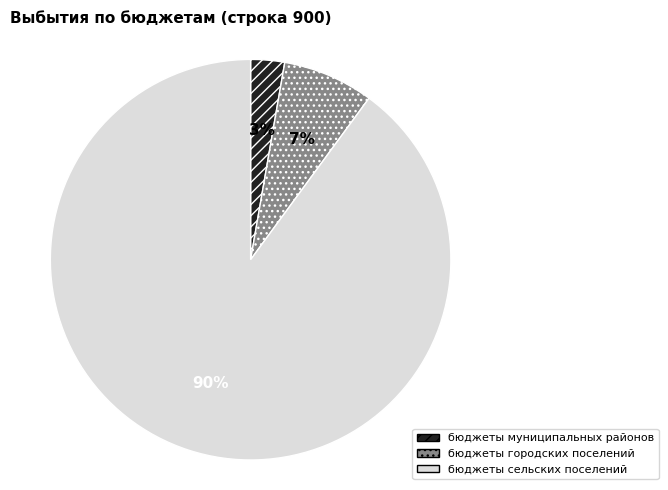

How many segments does this pie chart have?

3